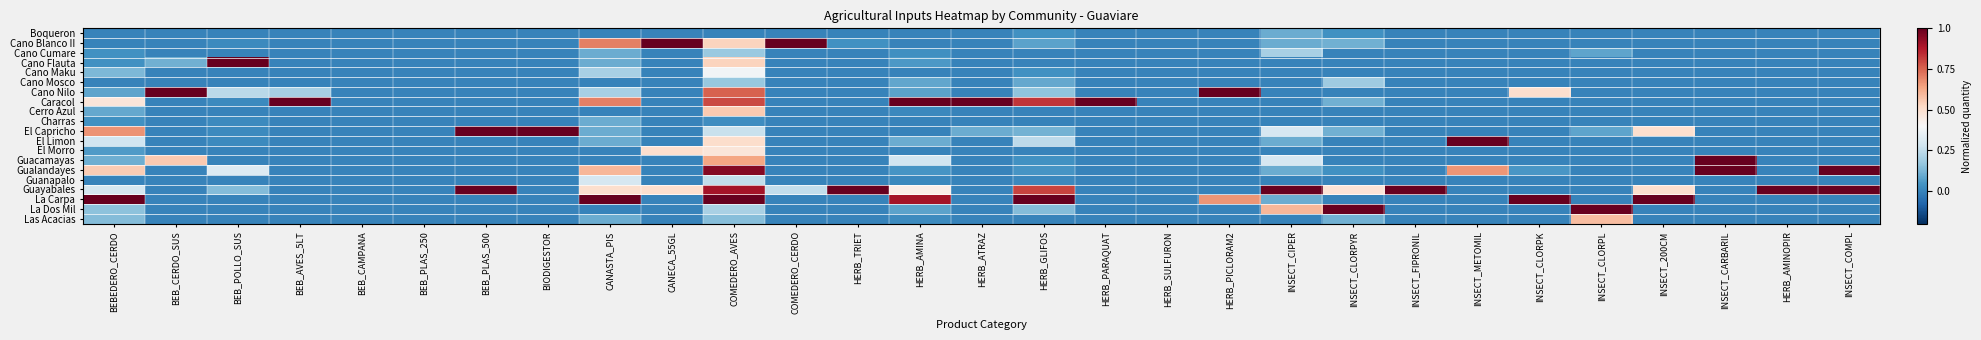

Between CANASTA_PIS and HERB_TRIET, which is larger?

CANASTA_PIS